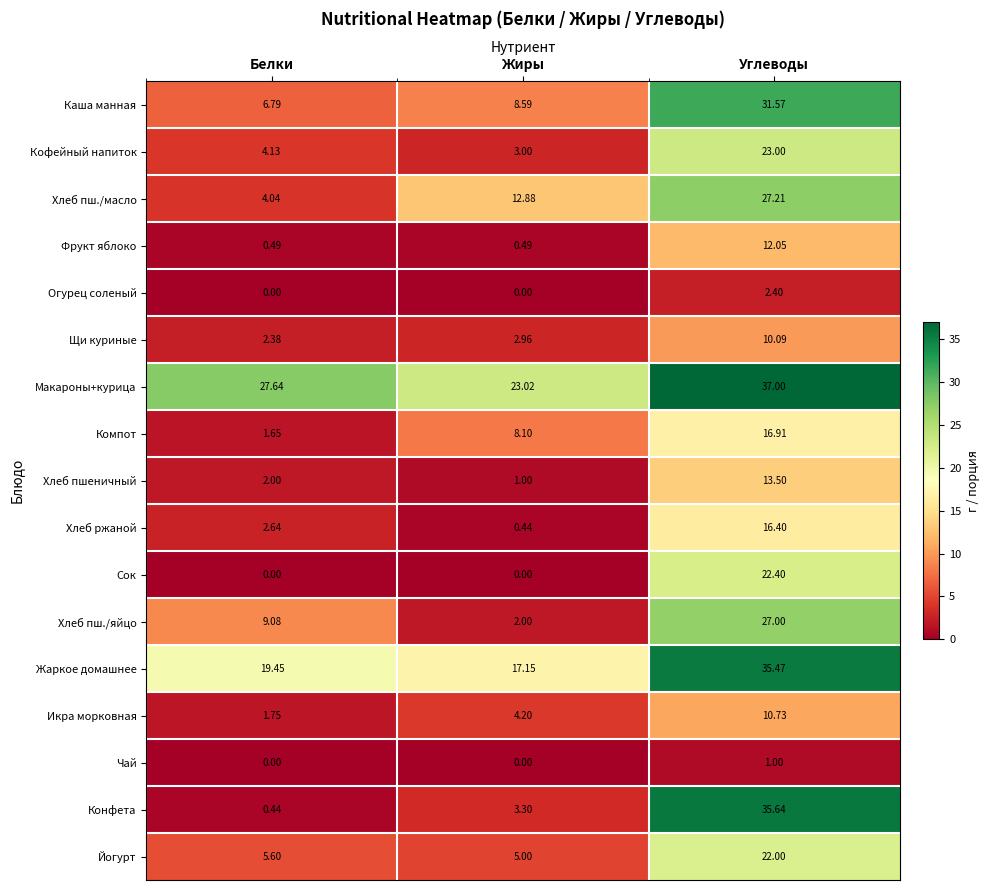

At Углеводы, list the series in order from largest to smallest.

Макароны+курица, Конфета, Жаркое домашнее, Каша манная, Хлеб пш./масло, Хлеб пш./яйцо, Кофейный напиток, Сок, Йогурт, Компот, Хлеб ржаной, Хлеб пшеничный, Фрукт яблоко, Икра морковная, Щи куриные, Огурец соленый, Чай